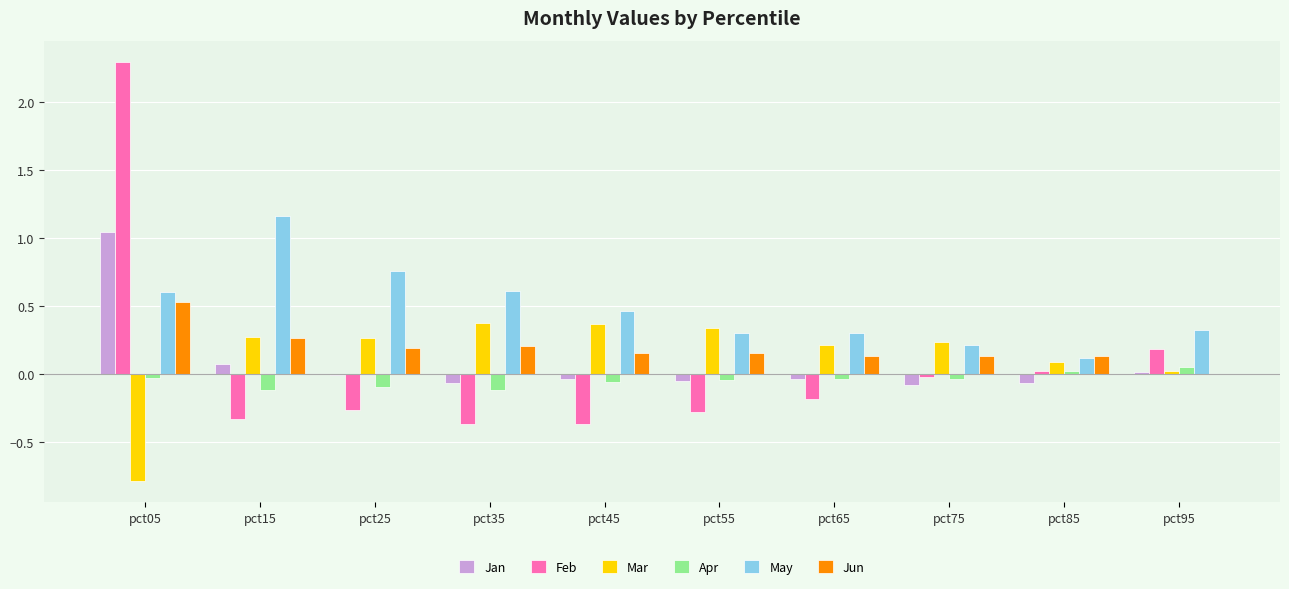

What are all the series names shown in the legend?

Jan, Feb, Mar, Apr, May, Jun